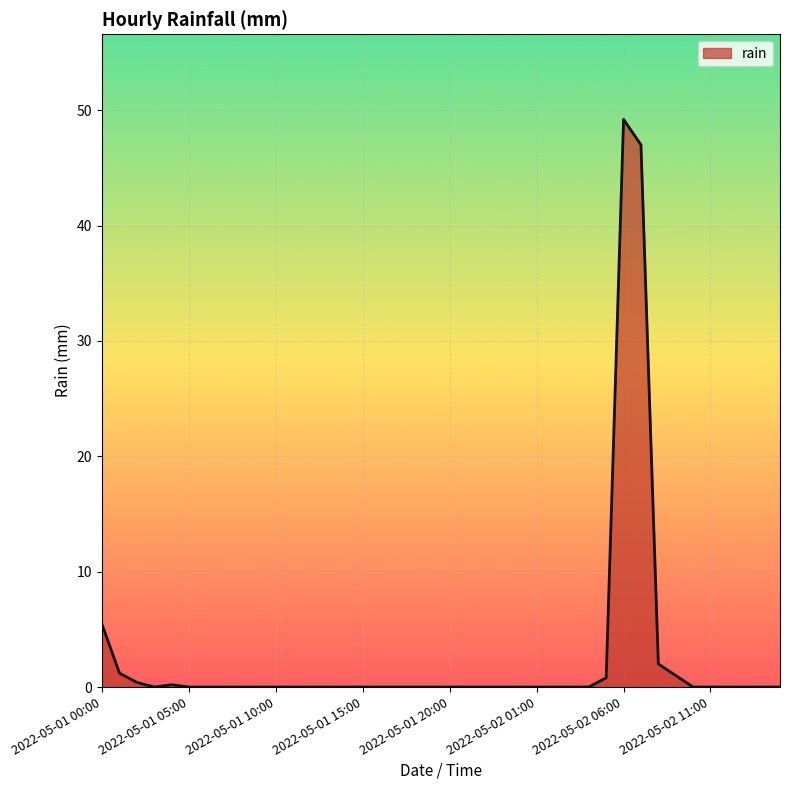

What is the maximum value shown in the chart?

49.2